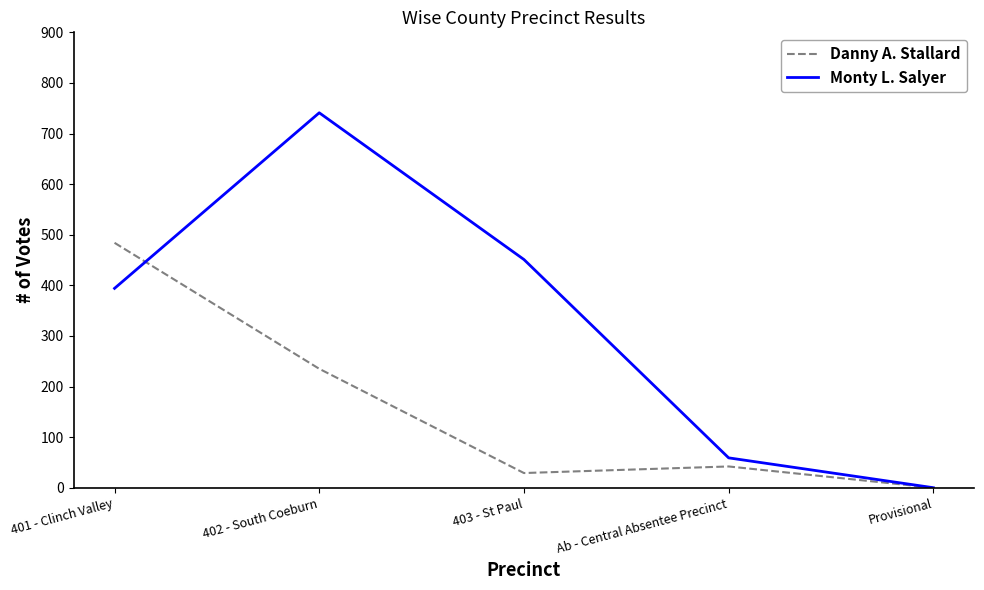

The value of Danny A. Stallard at 402 - South Coeburn is 235. True or false?

True